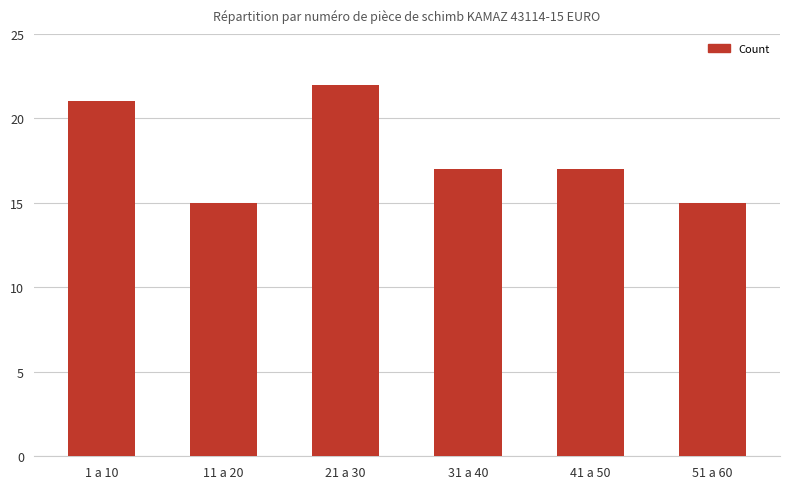

What is the label of the 5th bar from the left?

41 a 50